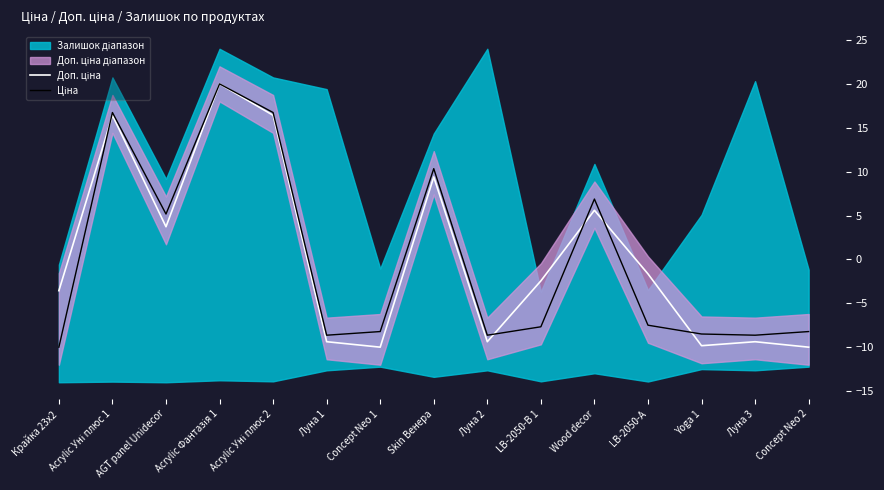

Which series has the largest range (max minus min)?

Доп. ціна